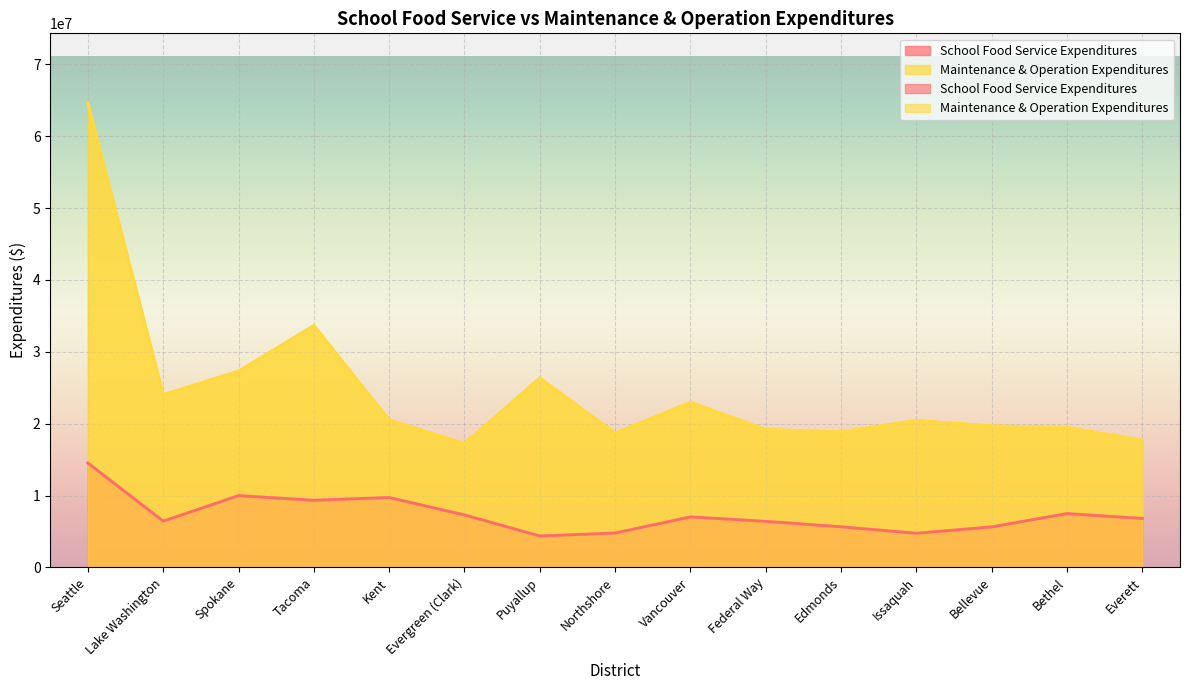

What position from the right is Evergreen (Clark)?

10